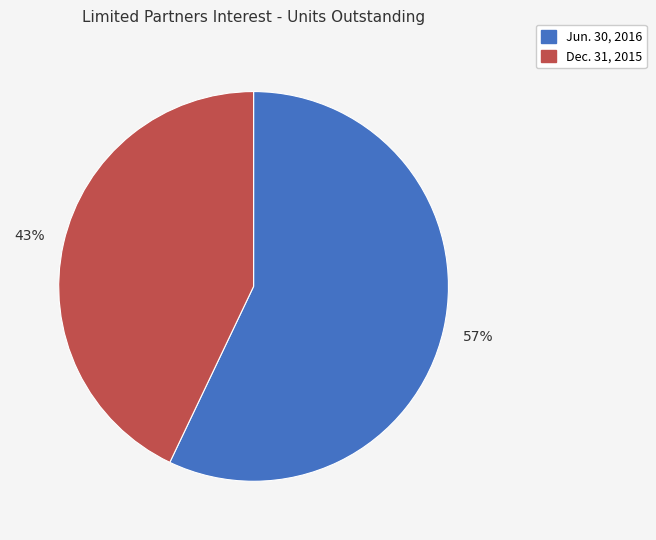

To the nearest percent, what percentage of the pie is Dec. 31, 2015?

43%